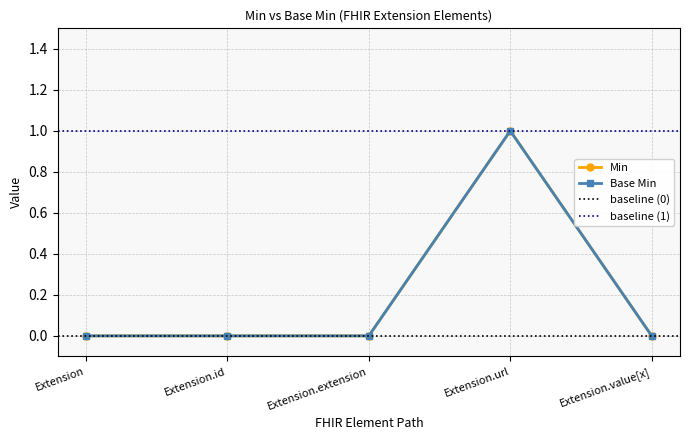

The Base Min series shows 0 at Extension. True or false?

True